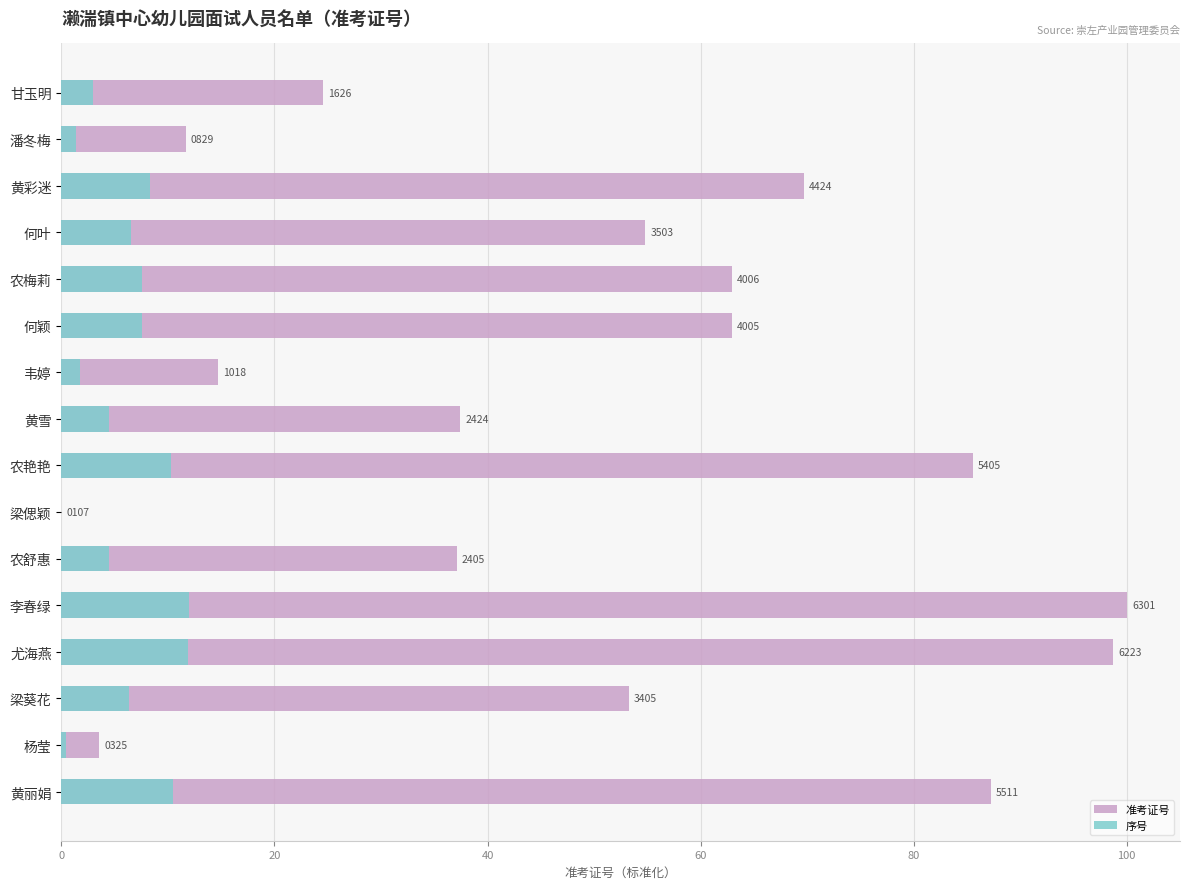

What is the difference between the maximum and second lowest values in the 序号 series?

11.6